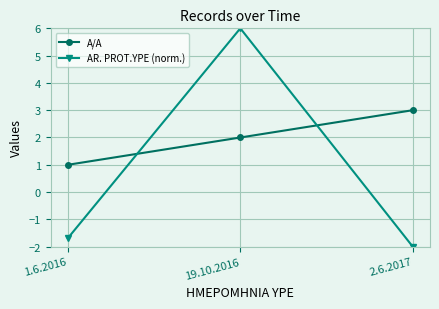

List the series in order of their overall mean, highest first.

A/A, AR. PROT.YPE (norm.)